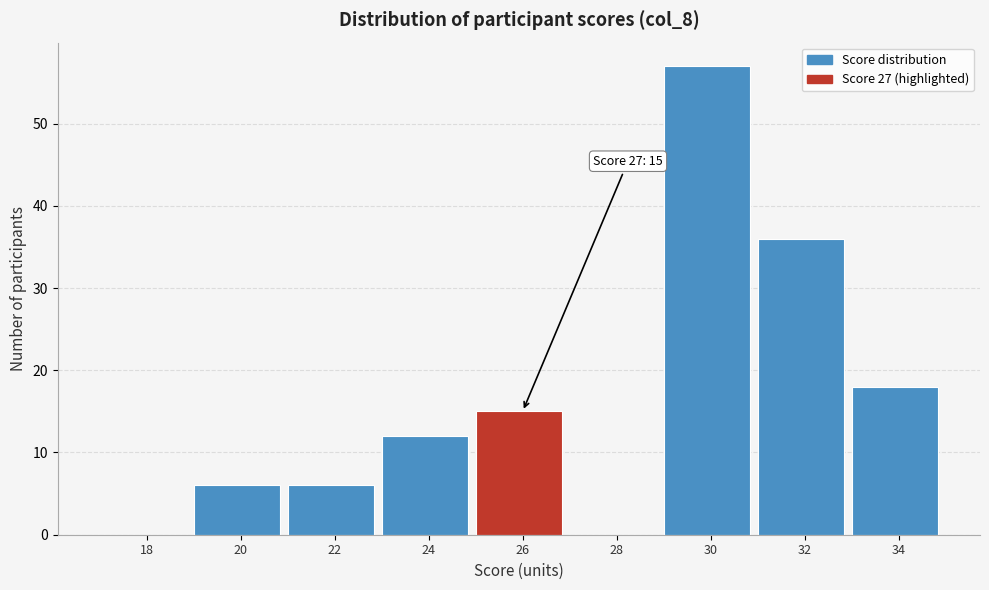

Reading left to right, transcribe all the data shown in this chart.

18=0	20=6	22=6	24=12	26=15	28=0	30=57	32=36	34=18